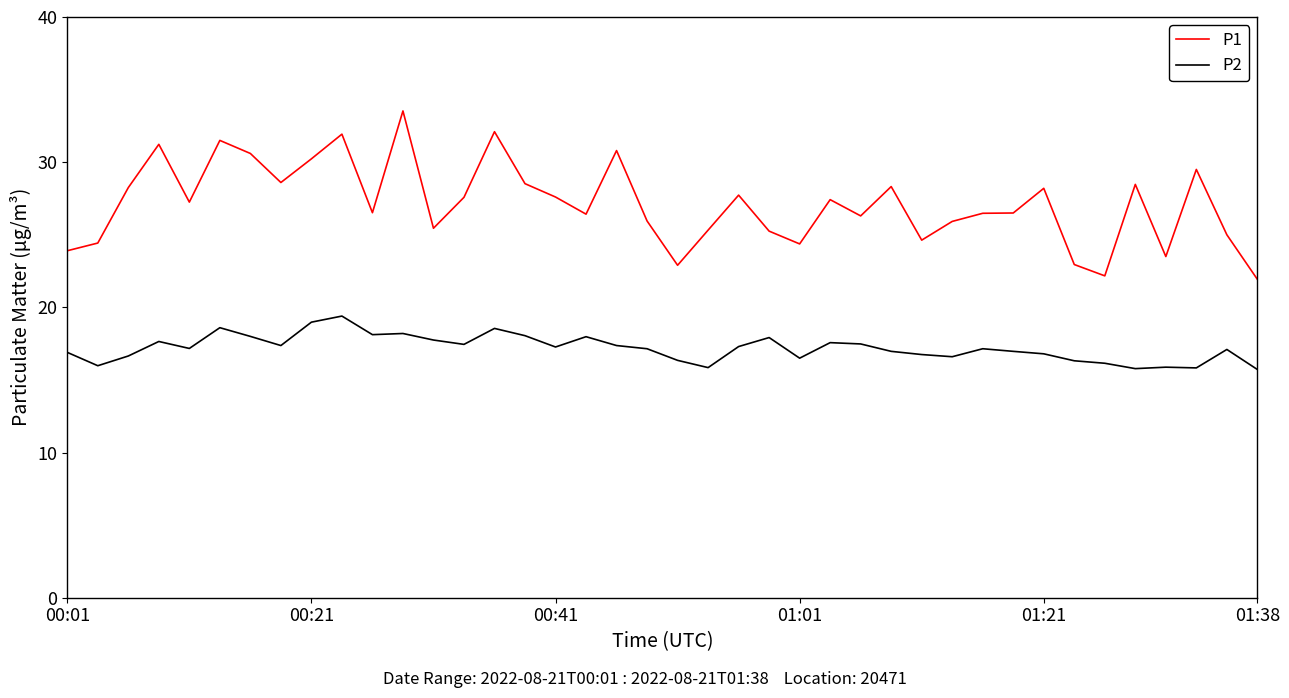

What are all the series names shown in the legend?

P1, P2